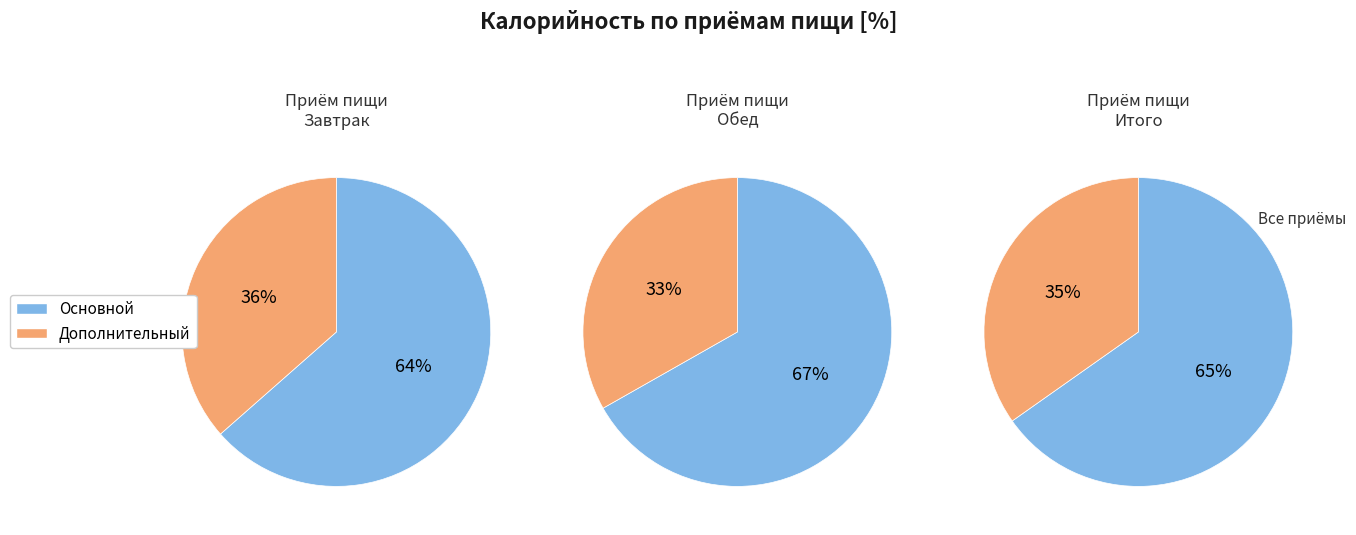

Is it true that 3 is 25% of the pie?

False